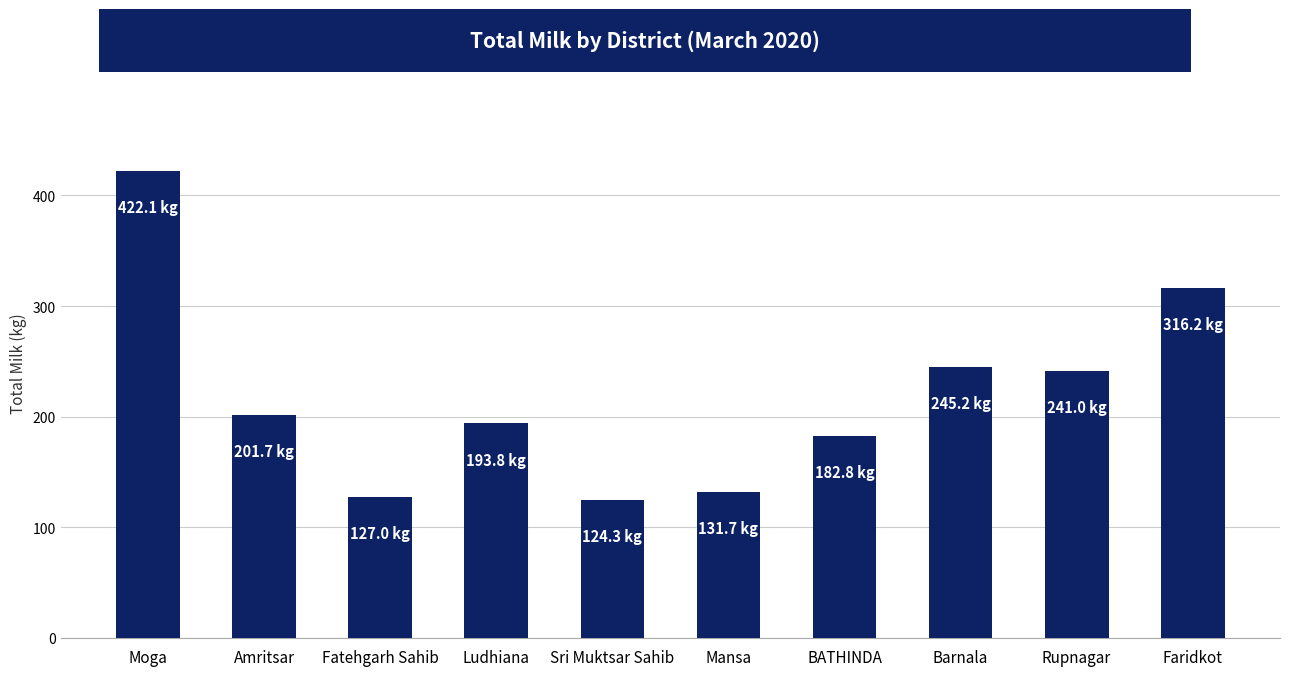

Does the chart contain any negative values?

No